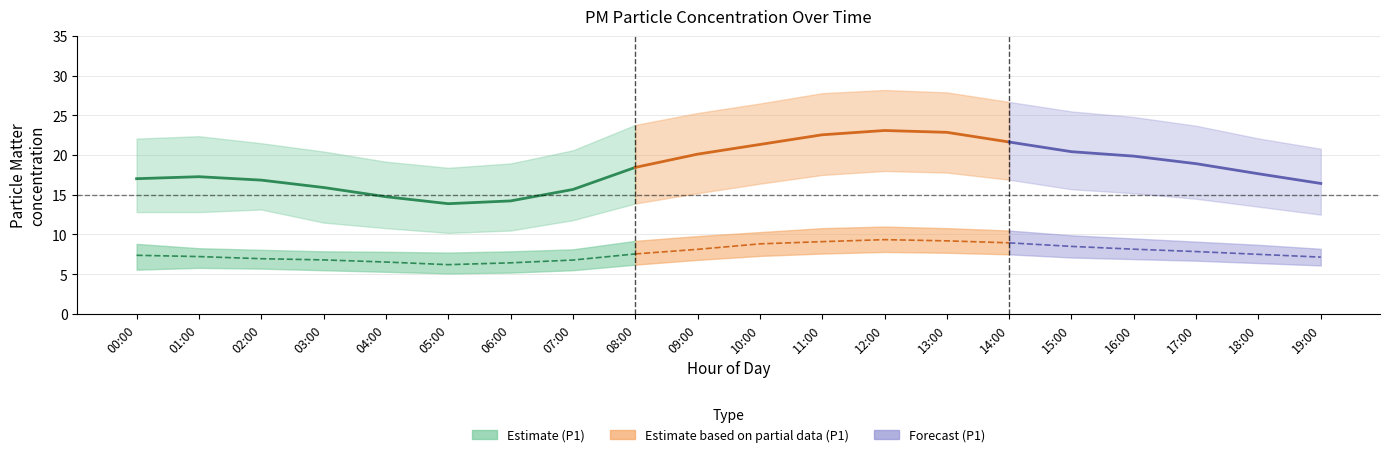

True or false: P2_upper and P1_mean cross at least once.

False